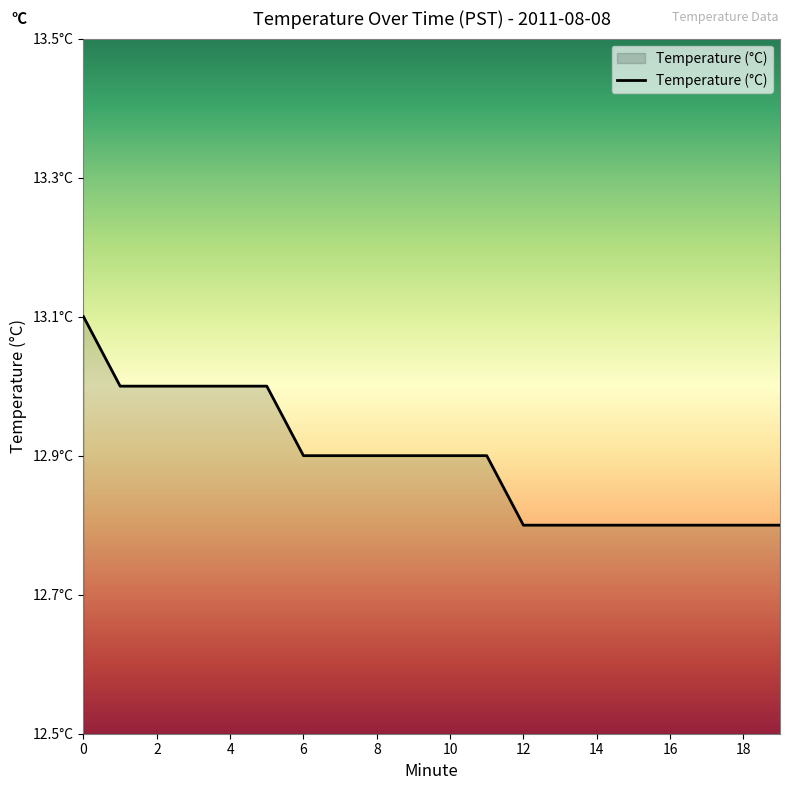

Does the chart have visible grid lines?

No